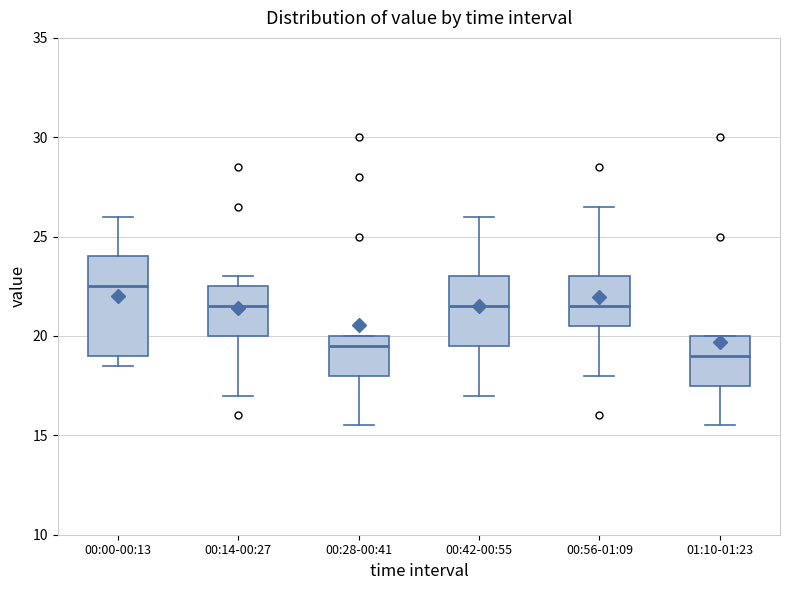

Reading left to right, read every box against the y-axis: the position of its median line, the range the box covers, and the ends of its whiskers. The values are not printed on the chart, so give them approximately, as read against the axis.

00:00-00:13: median 22.5, box 19.0 to 24.0, whiskers 18.5 to 26.0
00:14-00:27: median 21.5, box 20.0 to 22.5, whiskers 17.0 to 23.0
00:28-00:41: median 19.5, box 18.0 to 20.0, whiskers 15.5 to 20.0
00:42-00:55: median 21.5, box 19.5 to 23.0, whiskers 17.0 to 26.0
00:56-01:09: median 21.5, box 20.5 to 23.0, whiskers 18.0 to 26.5
01:10-01:23: median 19.0, box 17.5 to 20.0, whiskers 15.5 to 20.0